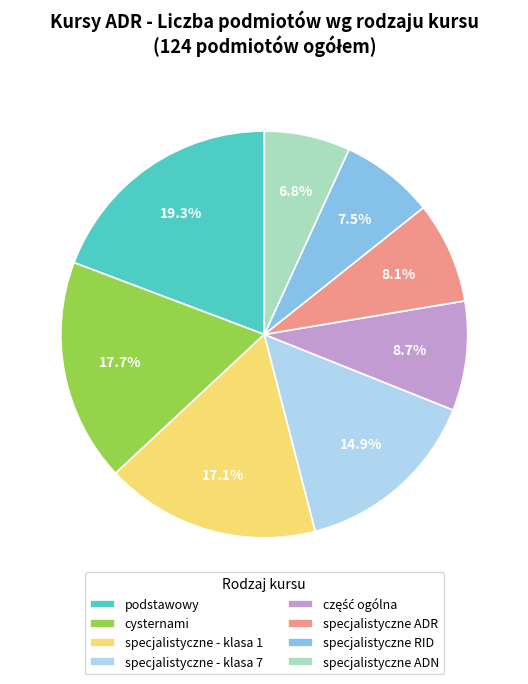

Which category has the smallest portion of the pie?

specjalistyczne ADN